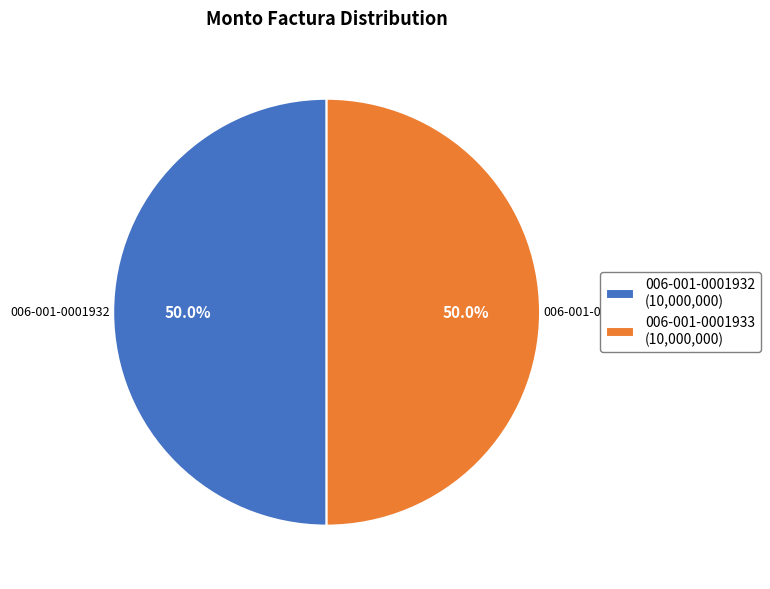

Approximately how many times larger is the value at 006-001-0001932 compared to 006-001-0001933?

1.0